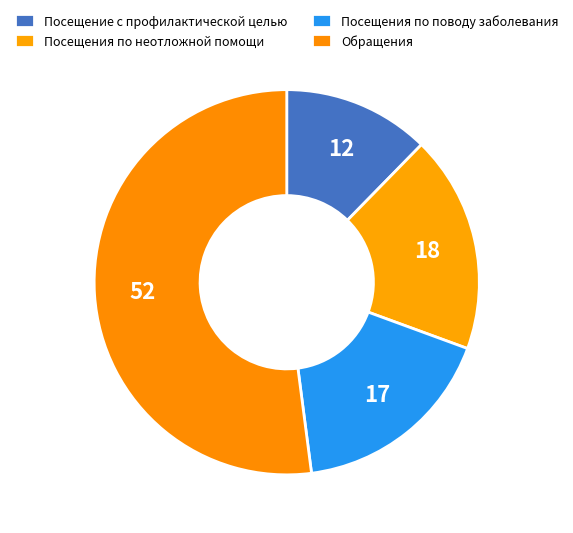

What is the total percentage of Посещения по неотложной помощи and Посещения по поводу заболевания?

35.6%